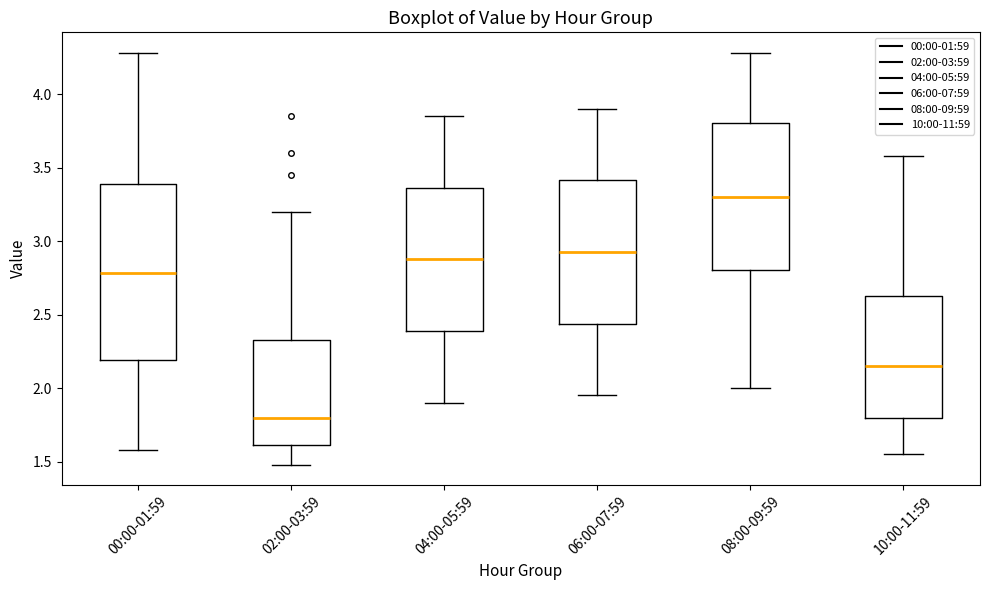

Reading left to right, transcribe this box plot: for each box, give where its median line is, the range the box spans, and where its two whiskers end, as read against the y-axis. The values are not printed on the chart, so give them approximately, as read against the axis.

00:00-01:59: median 2.80, box 2.20 to 3.40, whiskers 1.60 to 4.30
02:00-03:59: median 1.80, box 1.60 to 2.35, whiskers 1.50 to 3.20
04:00-05:59: median 2.90, box 2.40 to 3.35, whiskers 1.90 to 3.85
06:00-07:59: median 2.95, box 2.45 to 3.40, whiskers 1.95 to 3.90
08:00-09:59: median 3.30, box 2.80 to 3.80, whiskers 2.00 to 4.30
10:00-11:59: median 2.15, box 1.80 to 2.65, whiskers 1.55 to 3.60